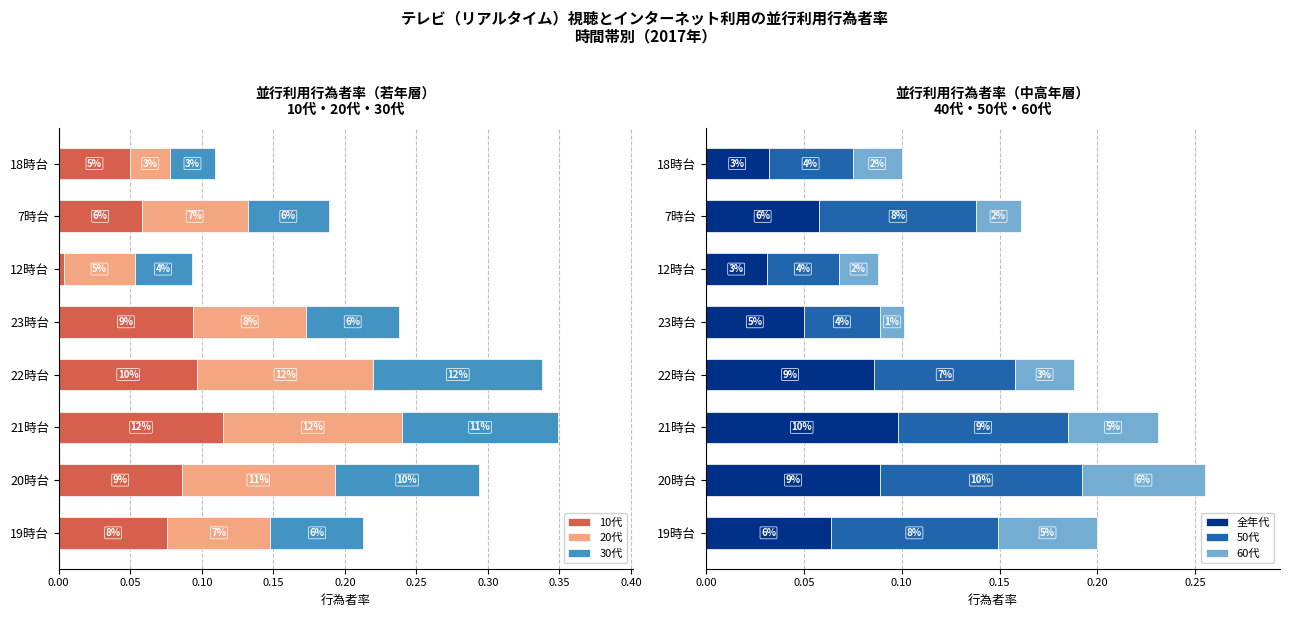

What is the sum of all 60代 values?

0.3